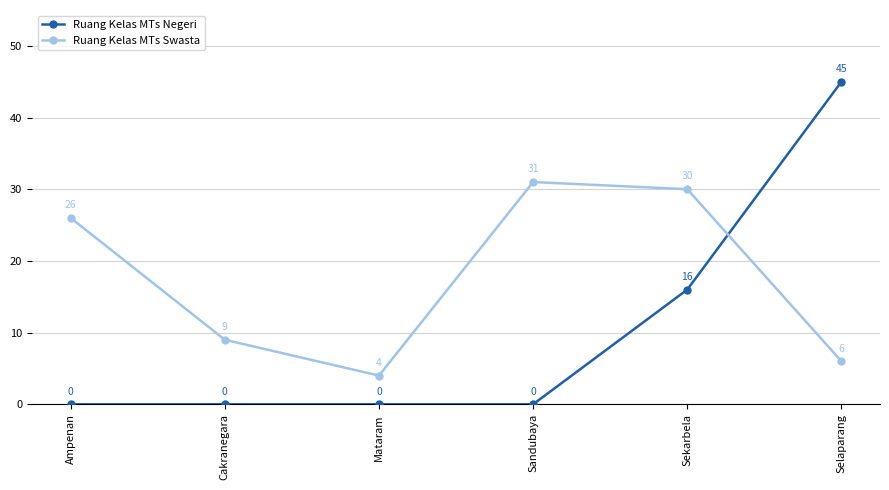

What is the difference between the maximum and second lowest values in the Ruang Kelas MTs Negeri series?

45